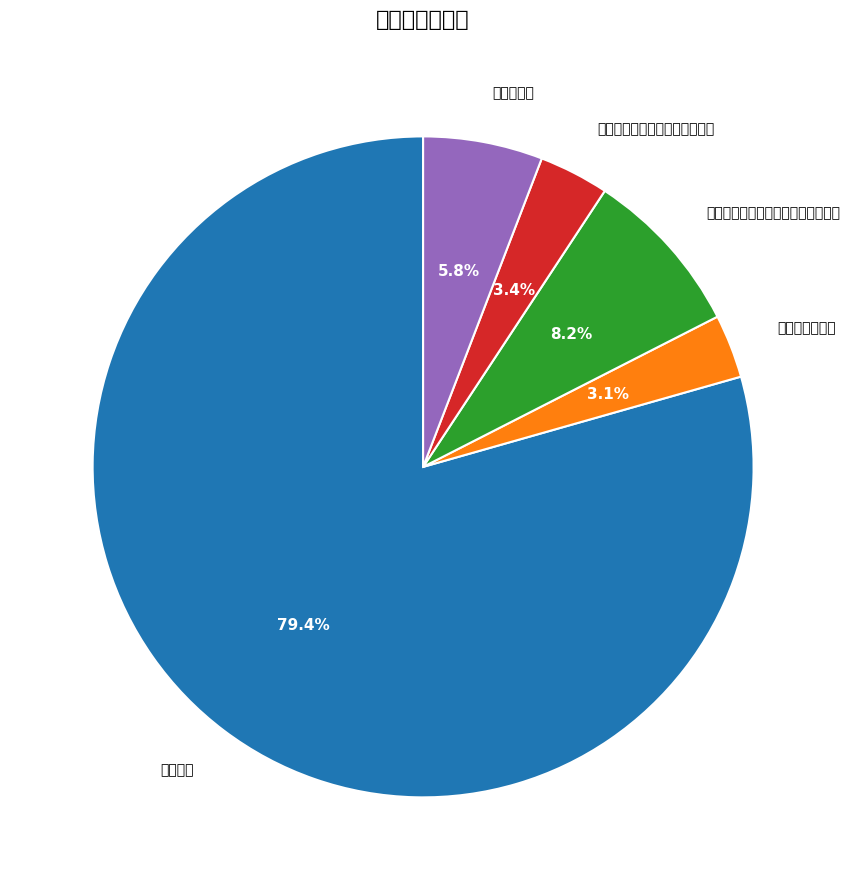

To the nearest percent, what is the difference between the 机关事业单位基本养老保险缴费支出 and 住房公积金 slice percentages?

2%